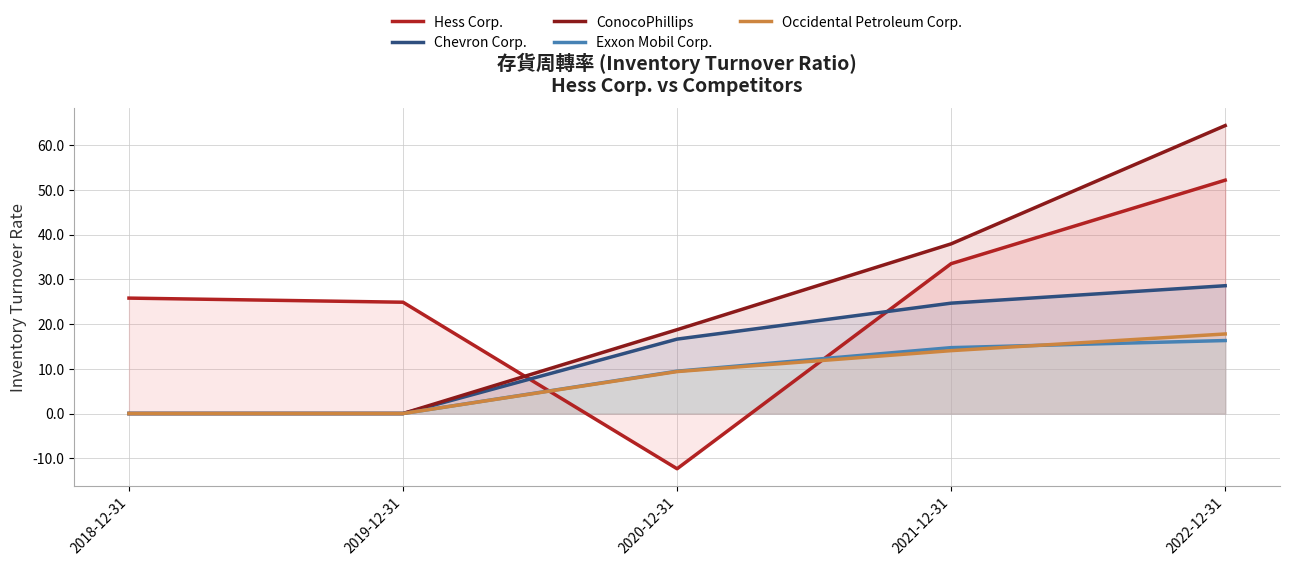

The value of Hess Corp. at 2021-12-31 is 16.2. True or false?

False